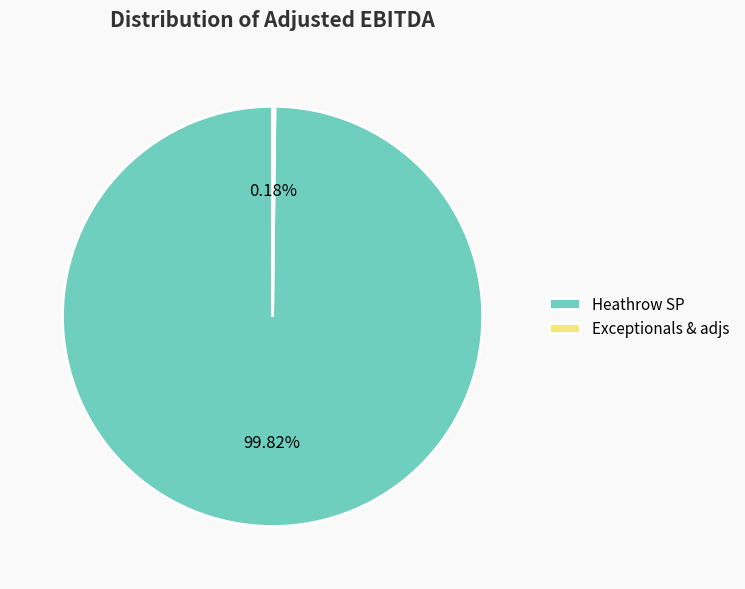

Which slice is the largest?

Heathrow SP